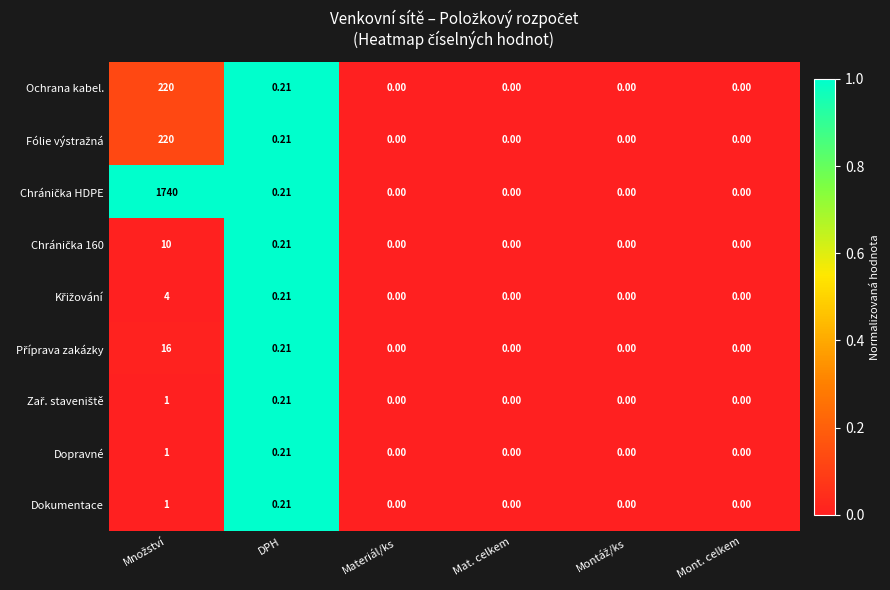

Count the number of data series in this chart.

9